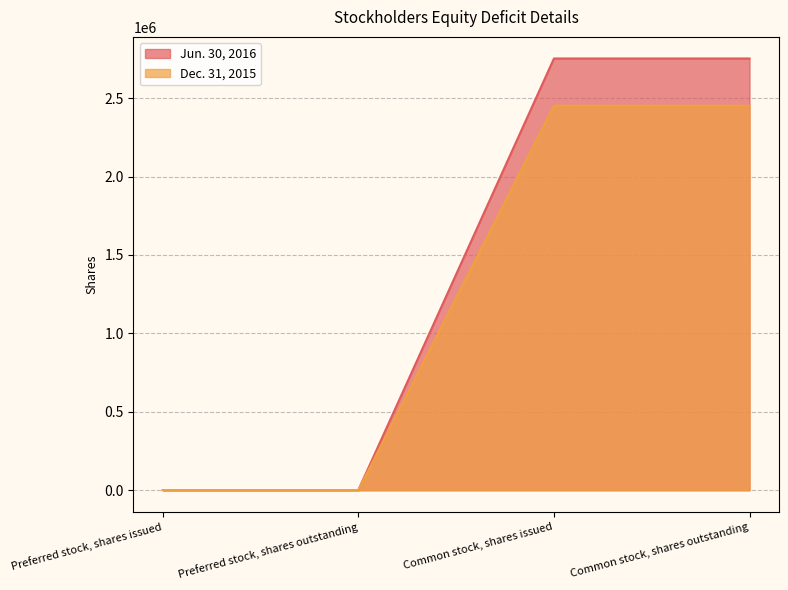

What is the sum of the Jun. 30, 2016 values at Preferred stock, shares outstanding and Common stock, shares outstanding?

2754232